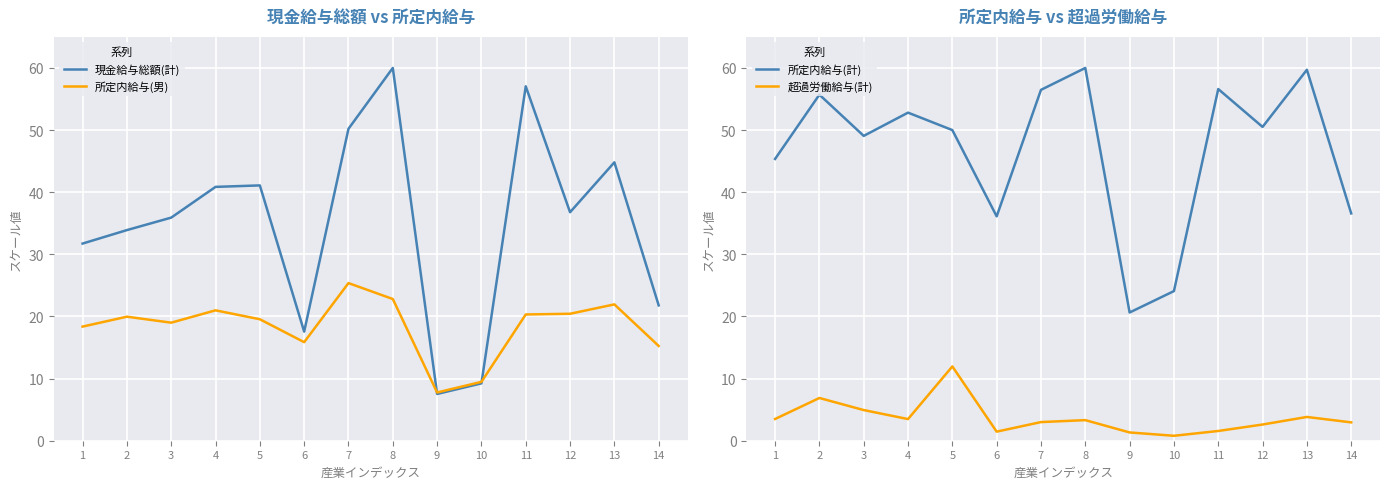

True or false: 超過労働給与(計) and 所定内給与(男) intersect in this chart.

False